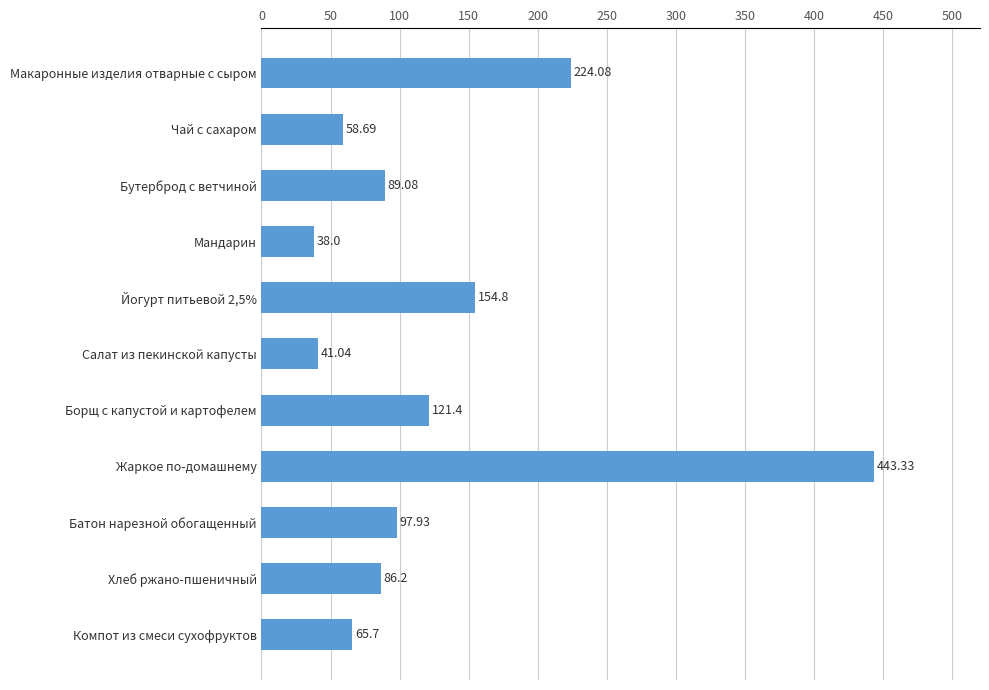

What is the label of the 10th bar from the top?

Хлеб ржано-пшеничный